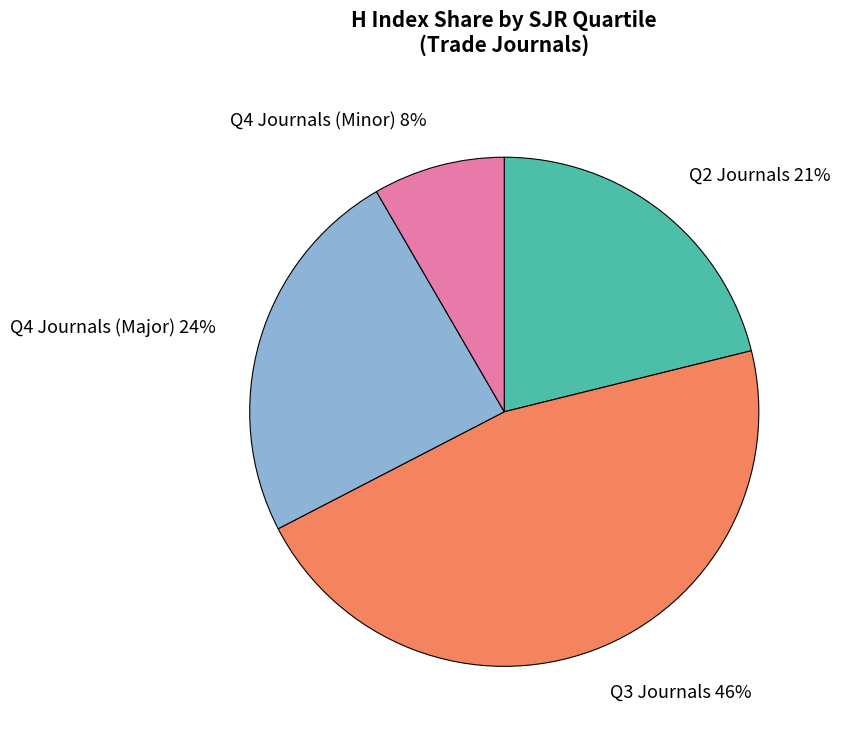

How many slices are in this pie chart?

4